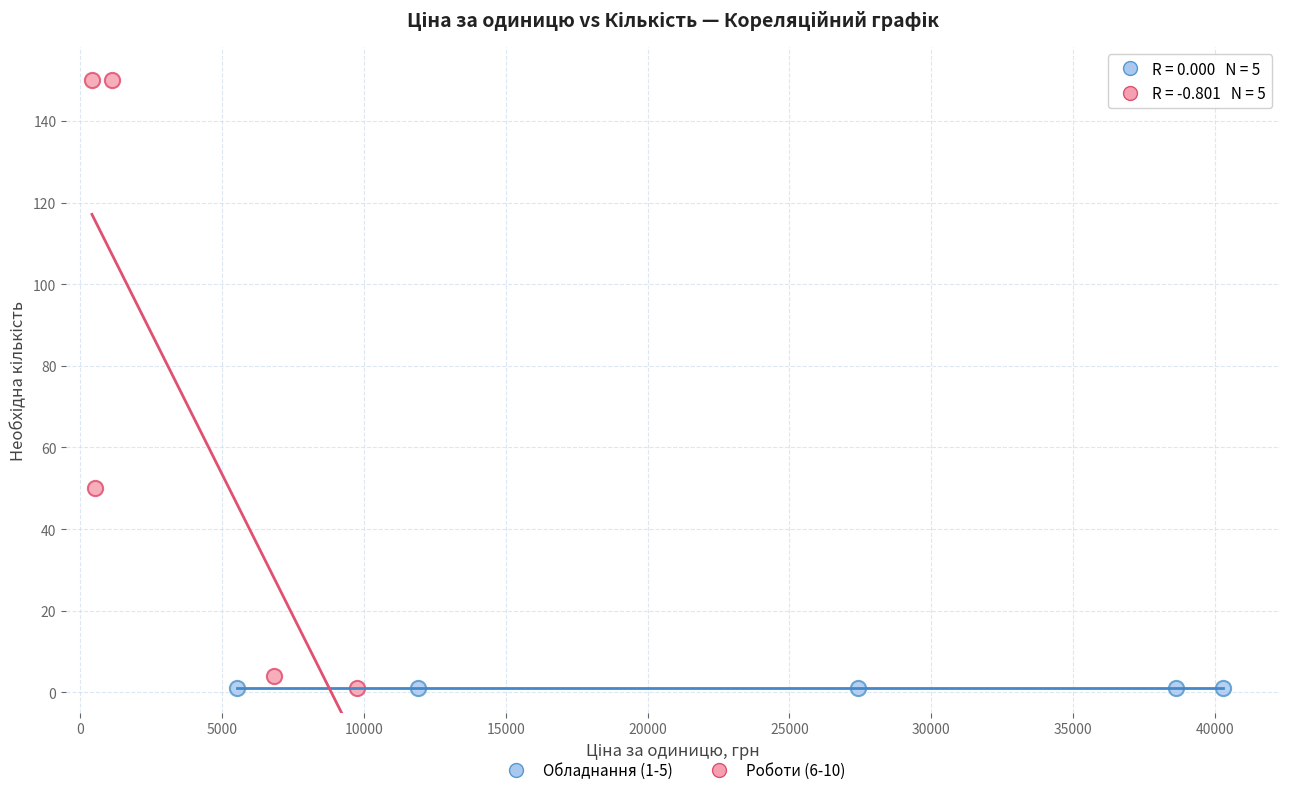

What are all the series names shown in the legend?

Обладнання (1-5), Роботи (6-10)